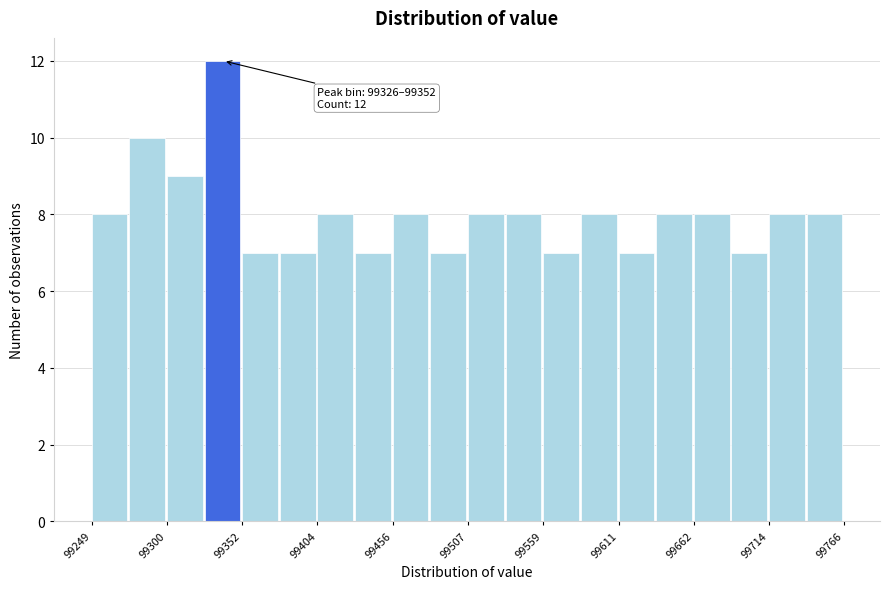

Around what value on the x-axis is the tallest bar? Give the approximate position of its centre, as read against the axis.

99340